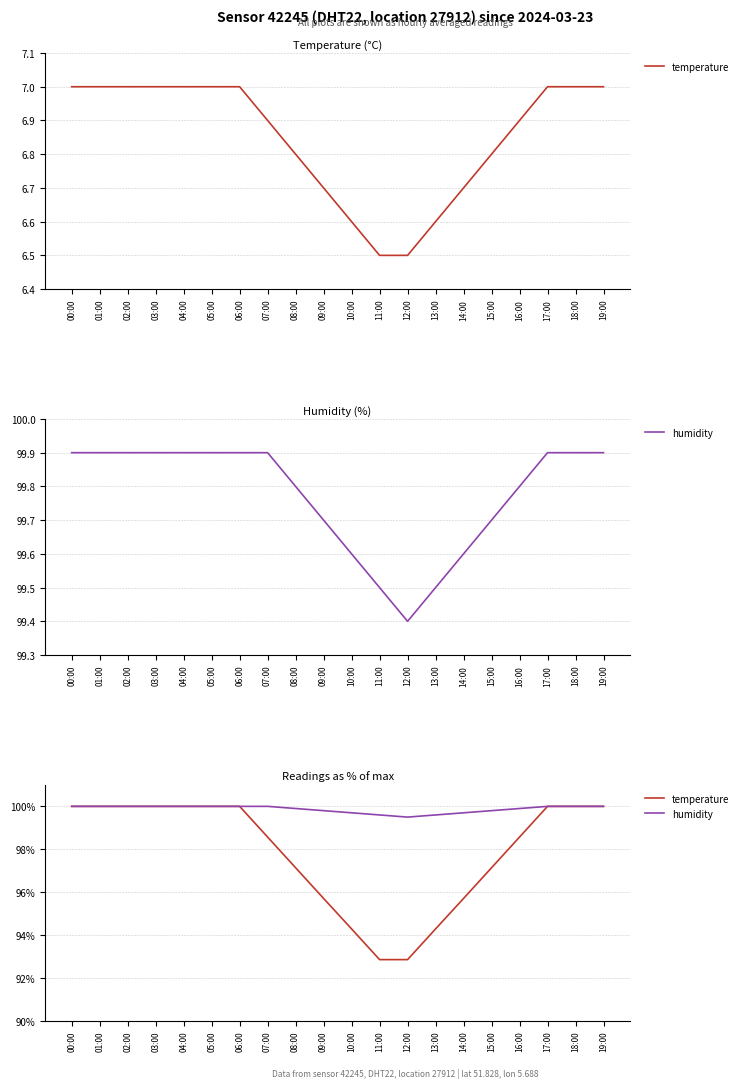

What is the sum of the temperature values at 07:00 and 06:00?

198.6